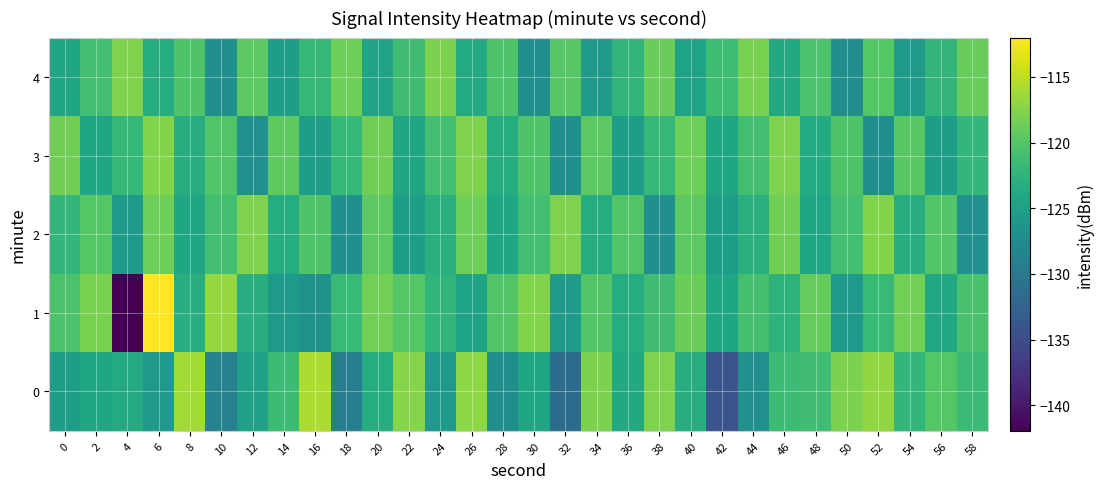

What is the minimum value shown in the chart?

-141.9